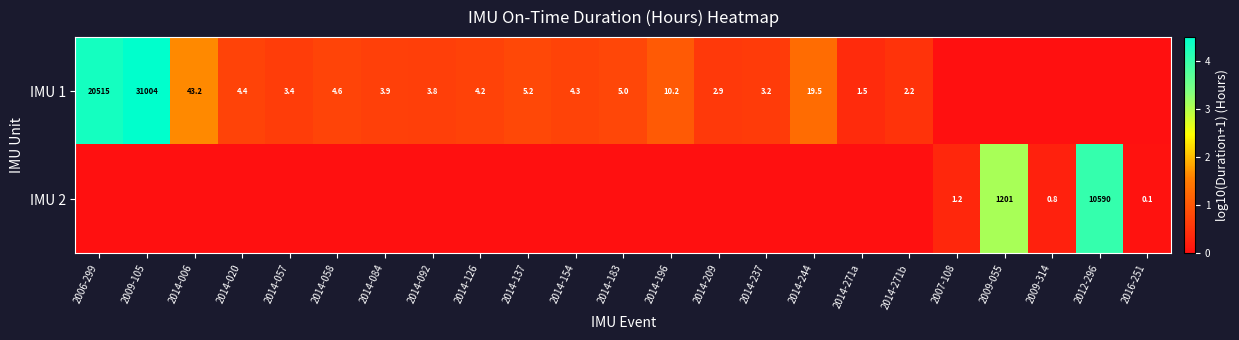

What is the total value across all series at 2014-057?

0.6